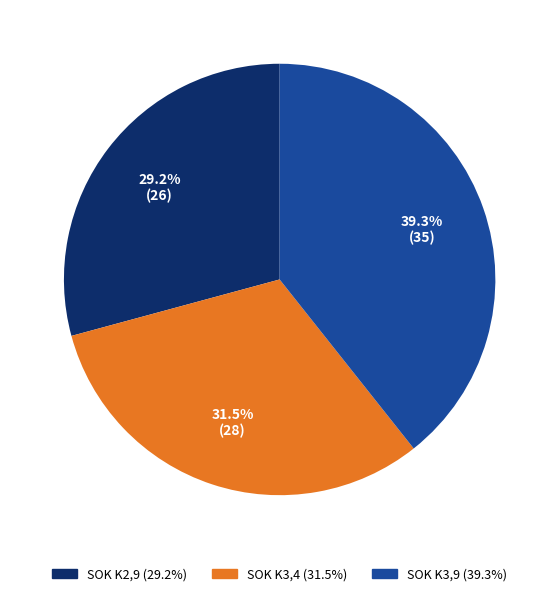

To the nearest percent, what is the difference between the SOK K3,9 and SOK K3,4 slice percentages?

8%